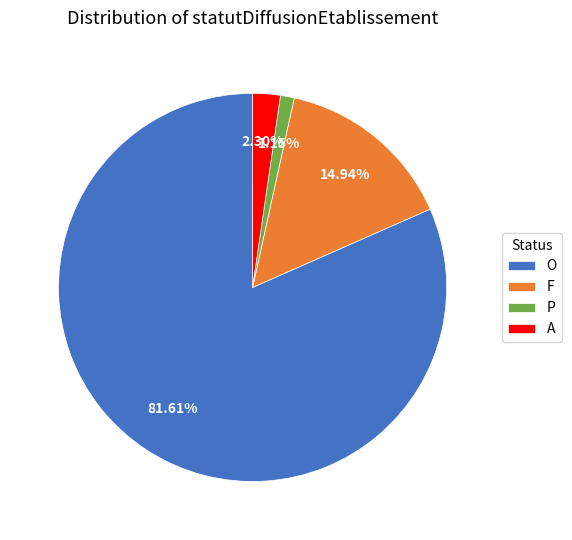

Approximately how many times larger is the value at O compared to A?

35.5